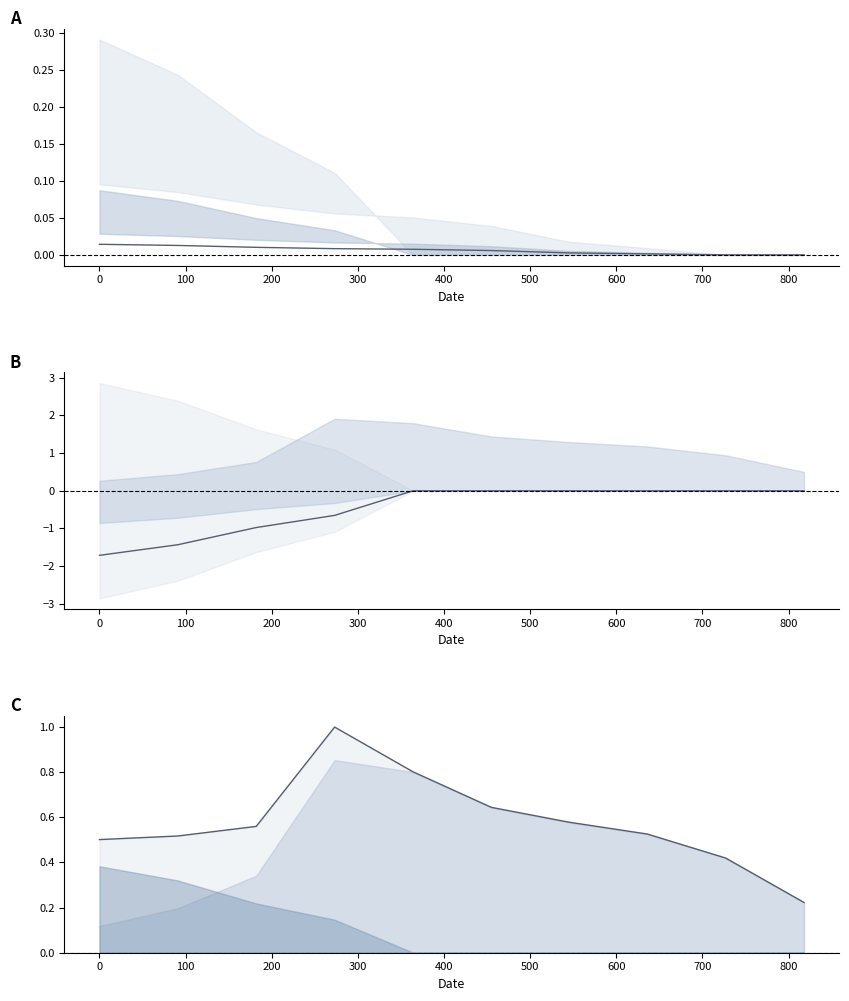

The value at 0 is -2.1. True or false?

False